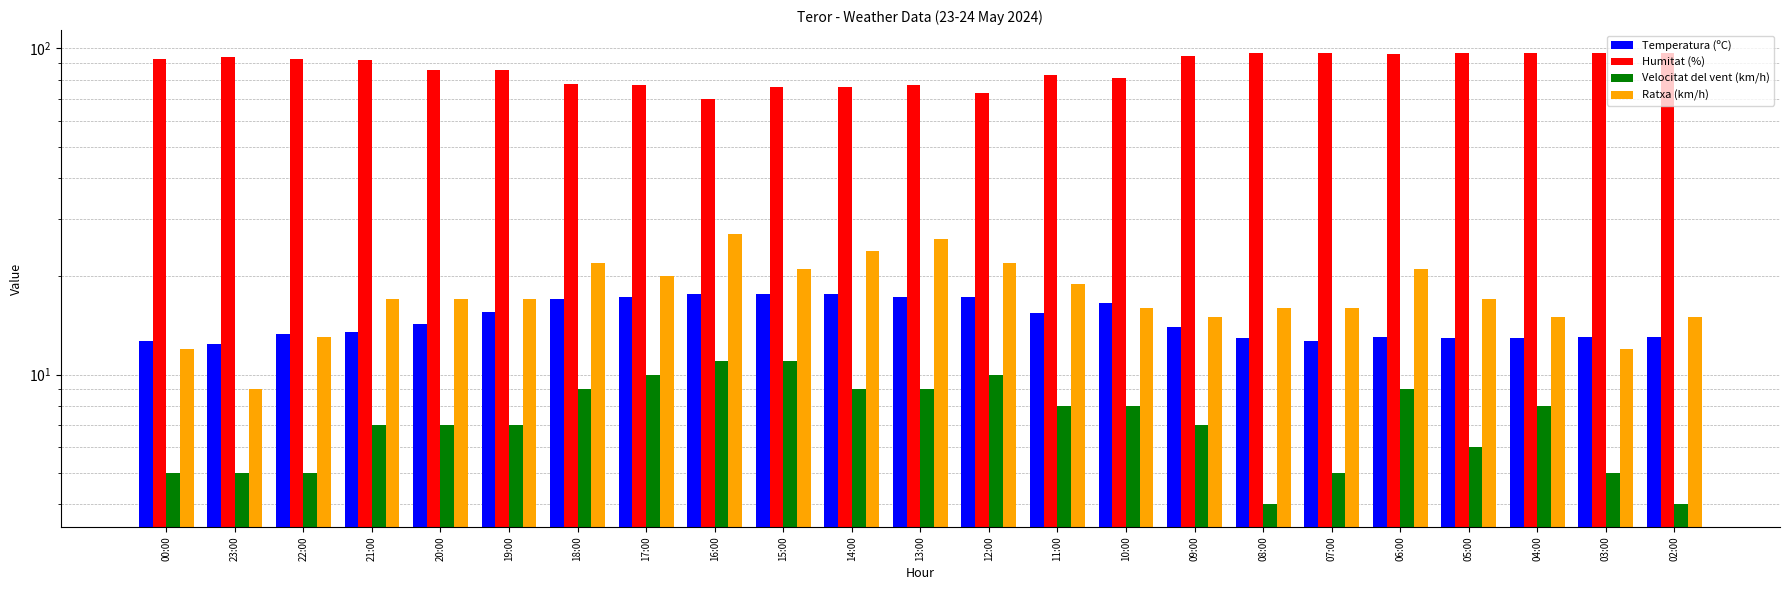

Rank the series at 10:00 from highest to lowest value.

Humitat (%), Temperatura (ºC), Ratxa (km/h), Velocitat del vent (km/h)